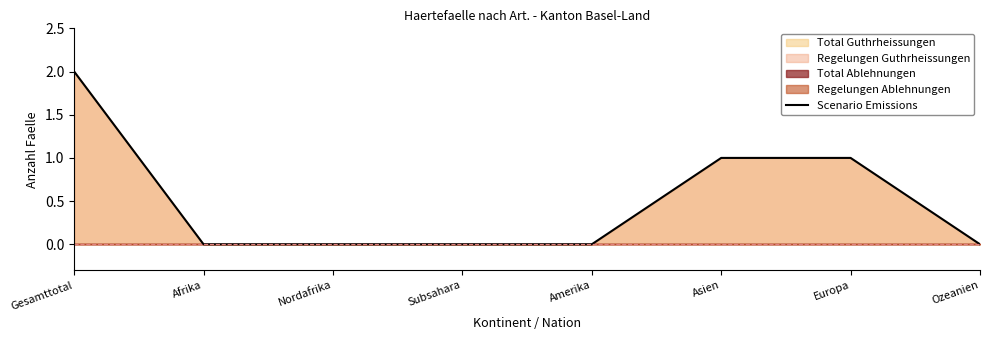

True or false: the data has more than 2 interior local peaks.

False